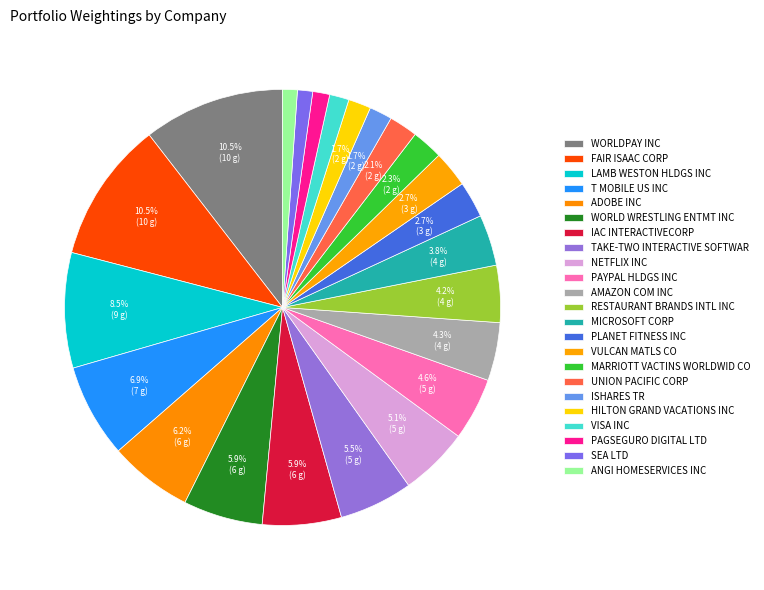

To the nearest percent, what is the difference between the largest and smallest slice percentages?

9%